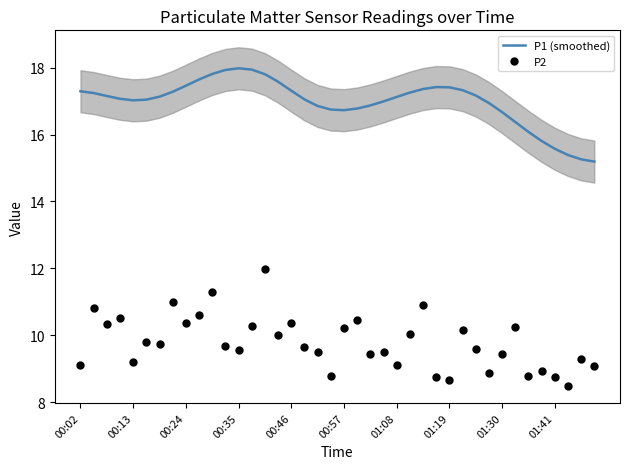

What is the maximum value for P2?

12.0